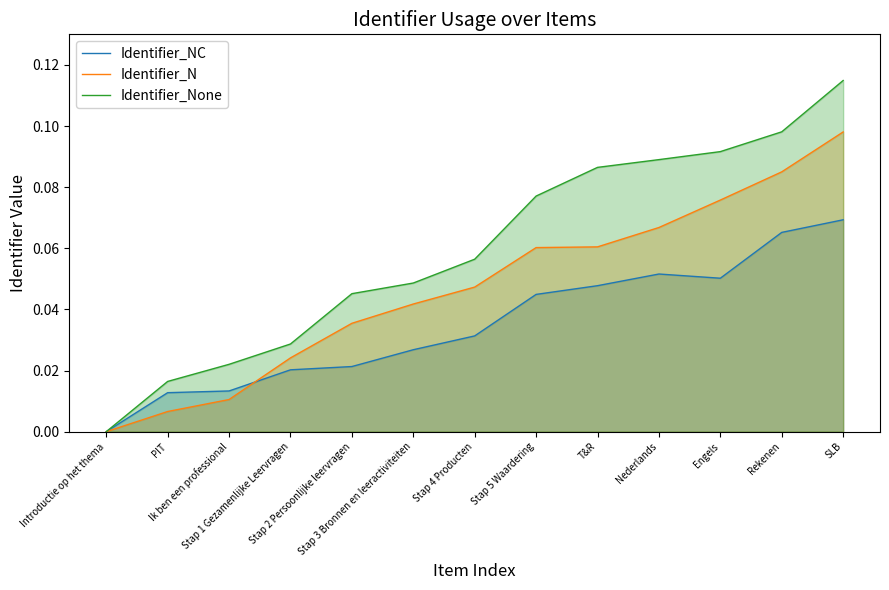

At Introductie op het thema, list the series in order from largest to smallest.

Identifier_NC, Identifier_N, Identifier_None